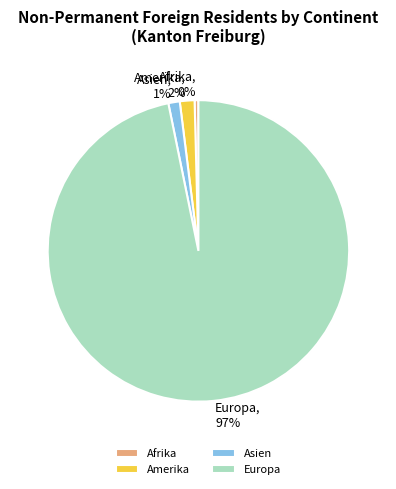

Is the sum of Europa and Amerika greater than half?

Yes